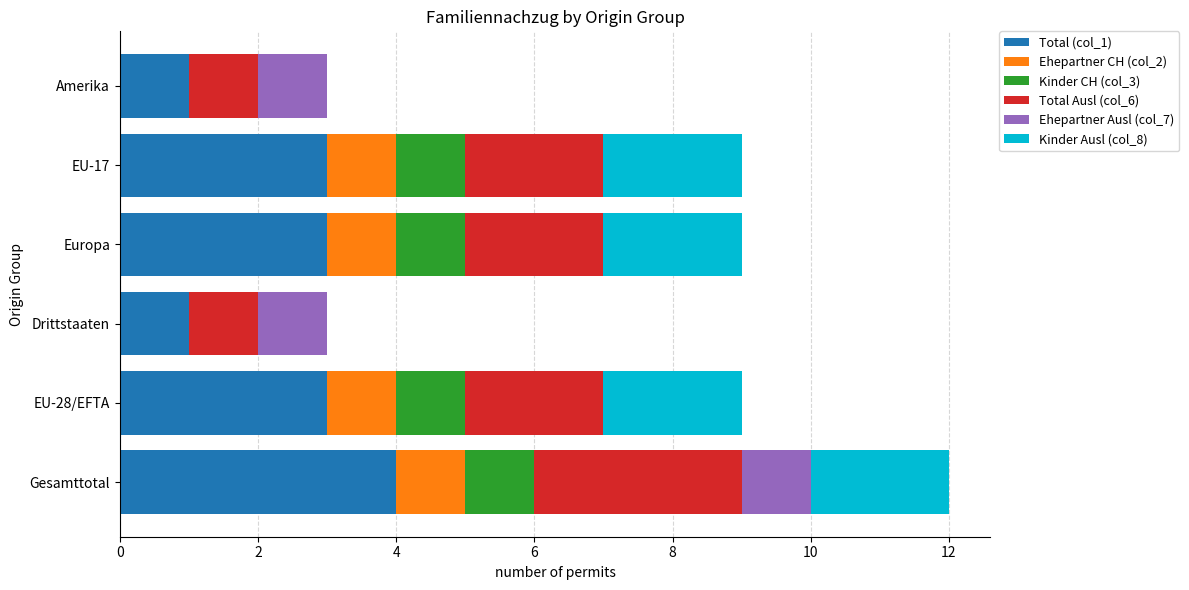

What are all the series names shown in the legend?

Total (col_1), Ehepartner CH (col_2), Kinder CH (col_3), Total Ausl (col_6), Ehepartner Ausl (col_7), Kinder Ausl (col_8)